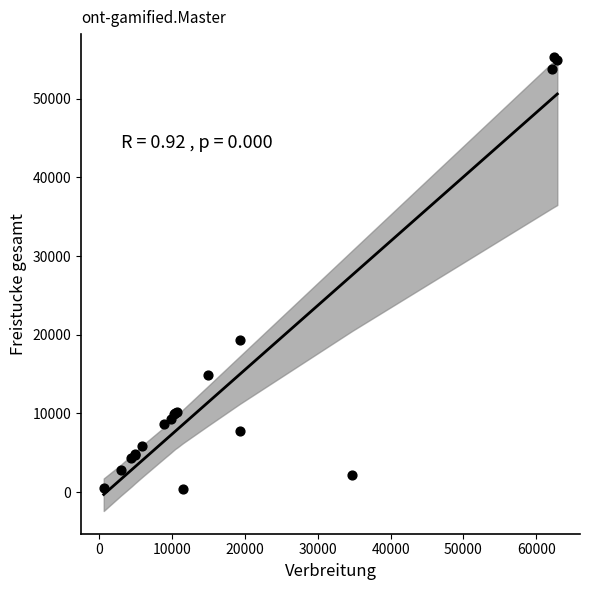

What Y value in the scatter plot is closest to 27881?

19317